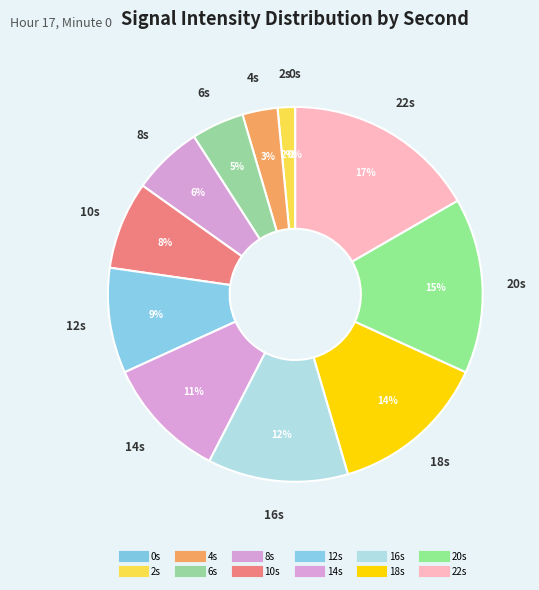

Count the number of slices in the pie.

12